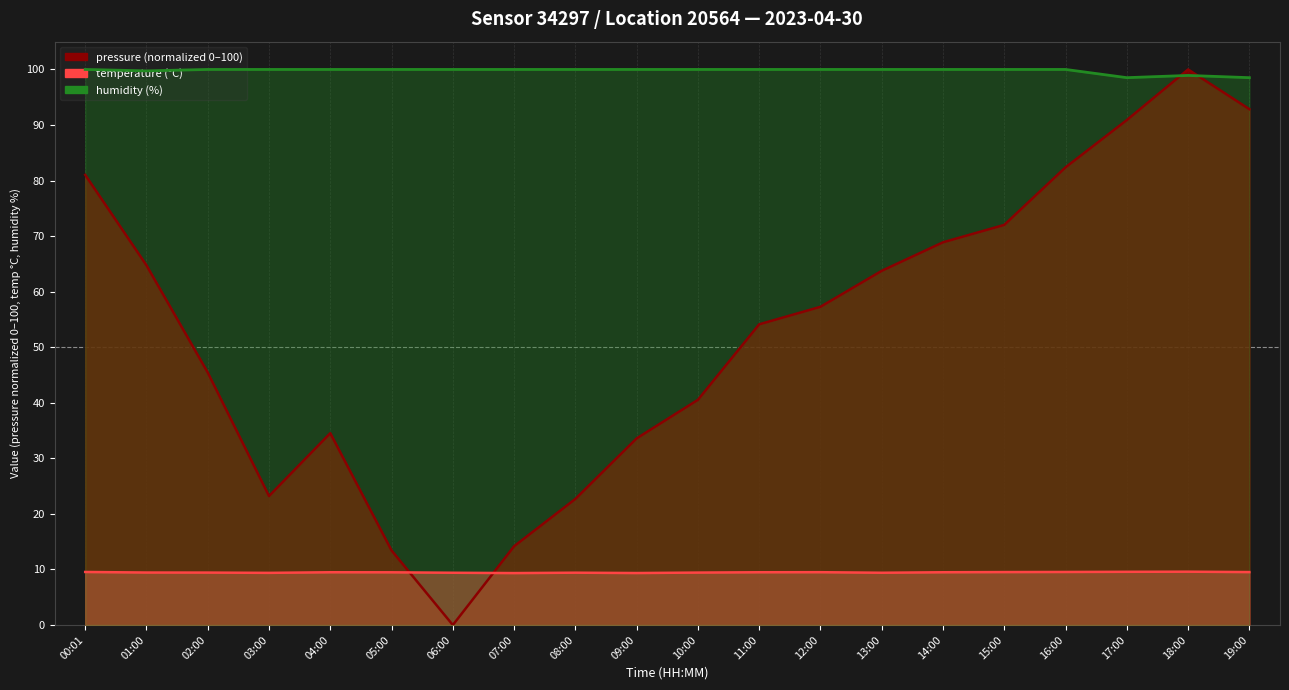

Which category has the highest value across all series?

18:00